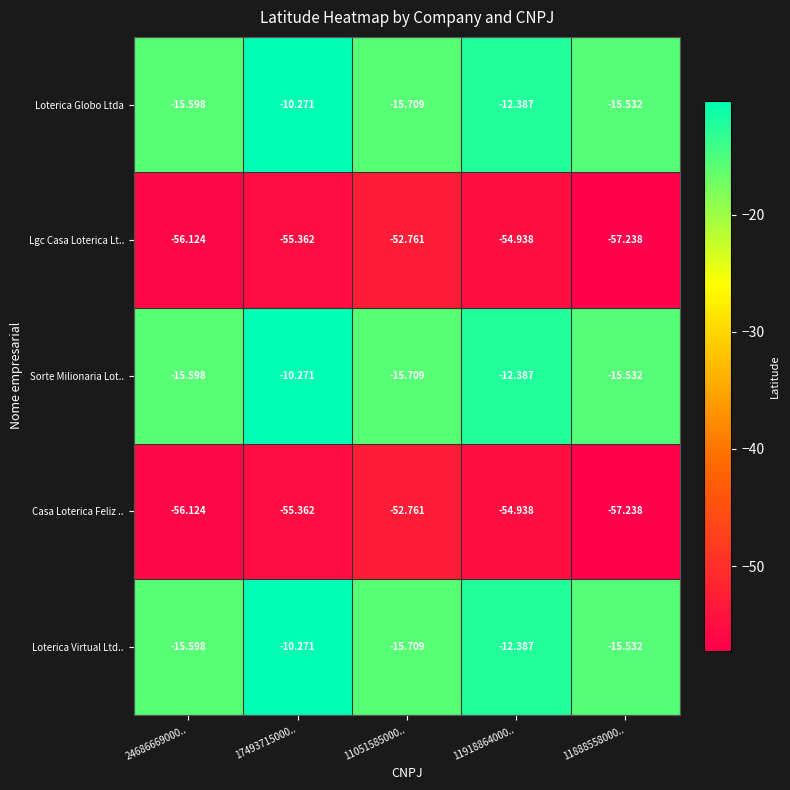

Is the value of Sorte Milionaria Lot.. at 24686669000.. greater than the value of Lgc Casa Loterica Lt.. at 11051585000..?

Yes